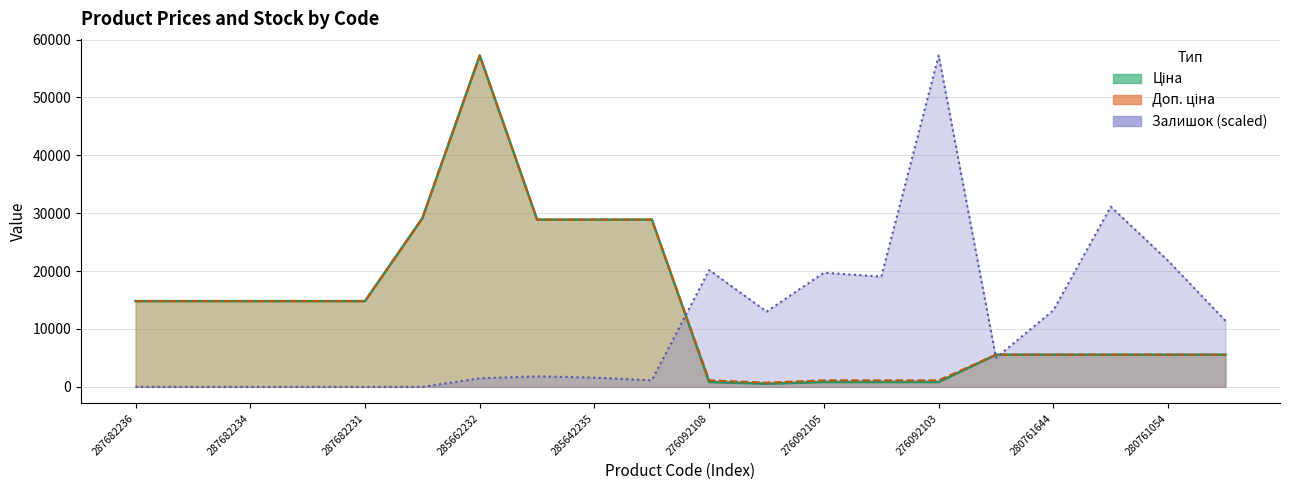

How many interior local peaks does the Ціна series have?

1